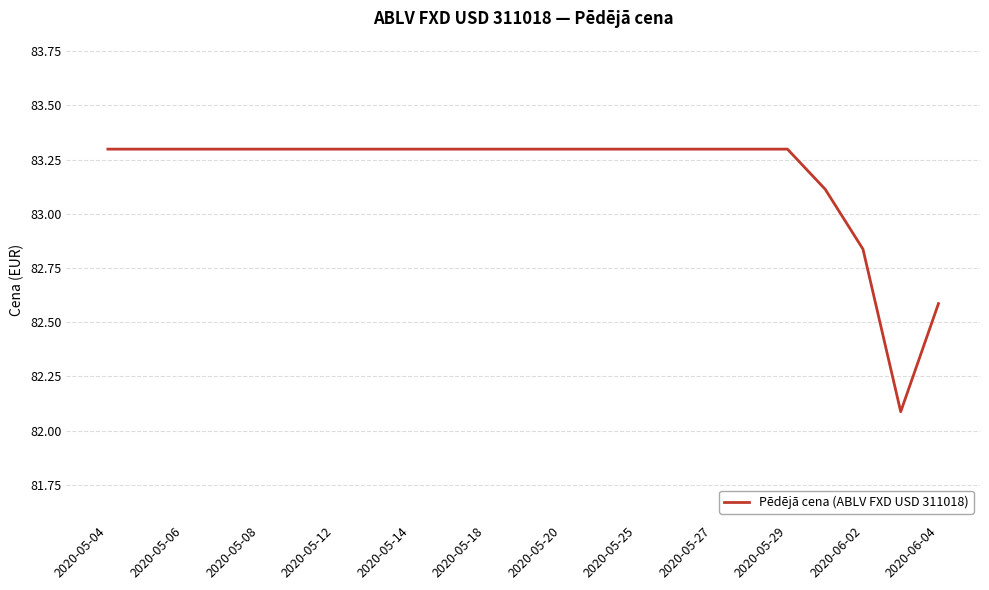

What is the minimum value shown in the chart?

82.1